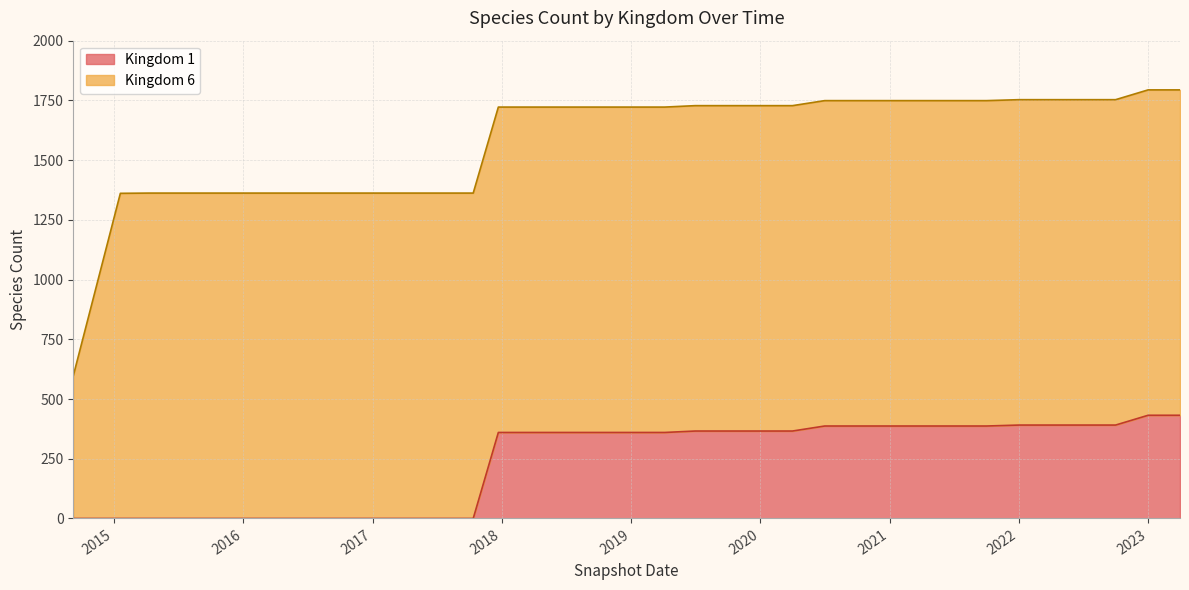

What position from the left is 2017-07-24?

12